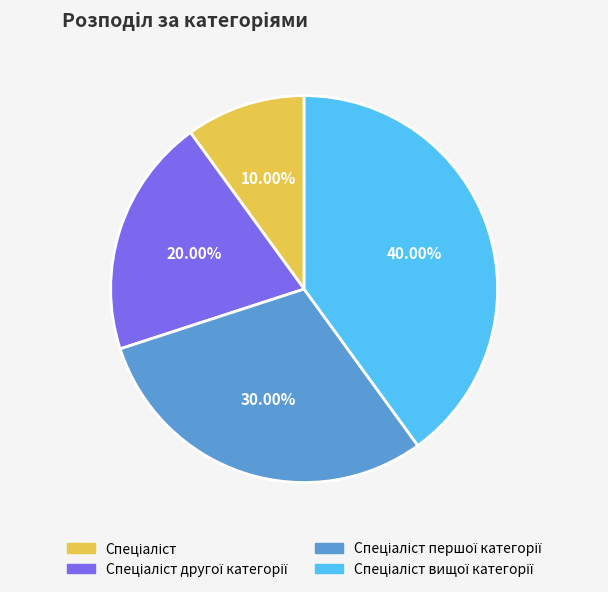

Does any single category account for the majority?

No